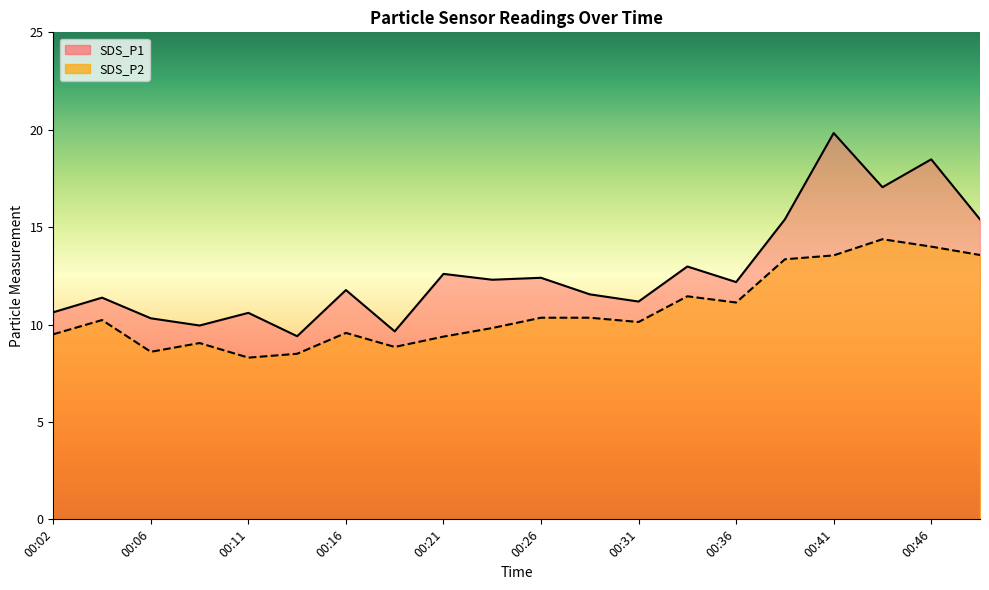

At which label is SDS_P1 closest to 14?

00:33